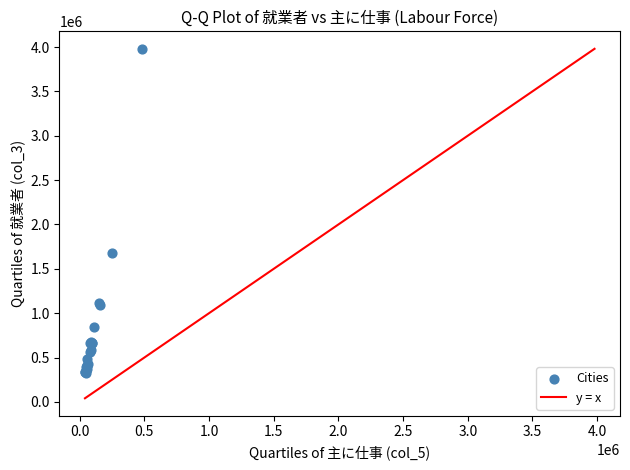

What Y value in the scatter plot is closest to 2152233?

1673913